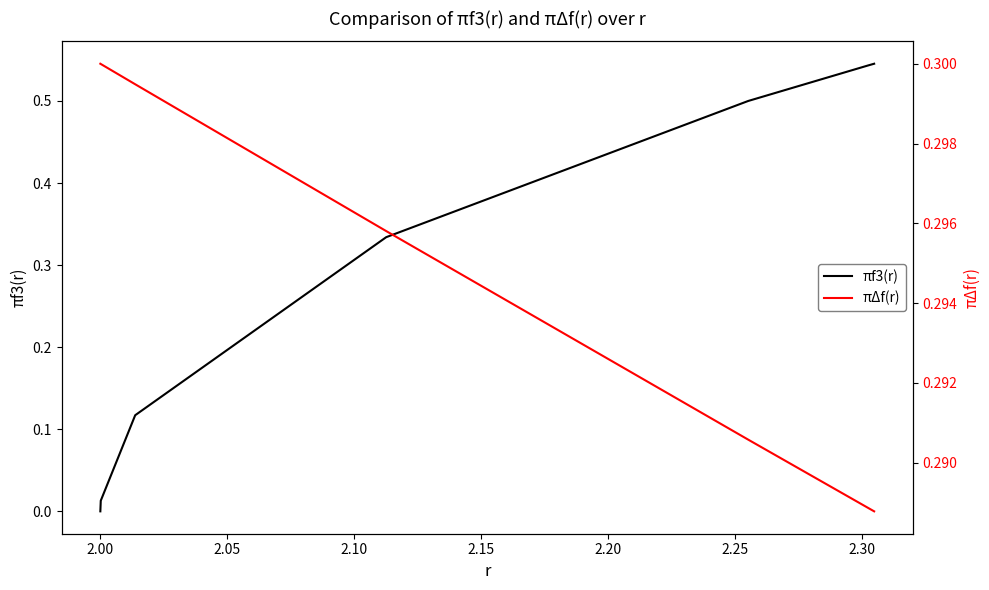

Is the value of πf3(r) at 2.10 greater than the value of πΔf(r) at 2.30?

Yes